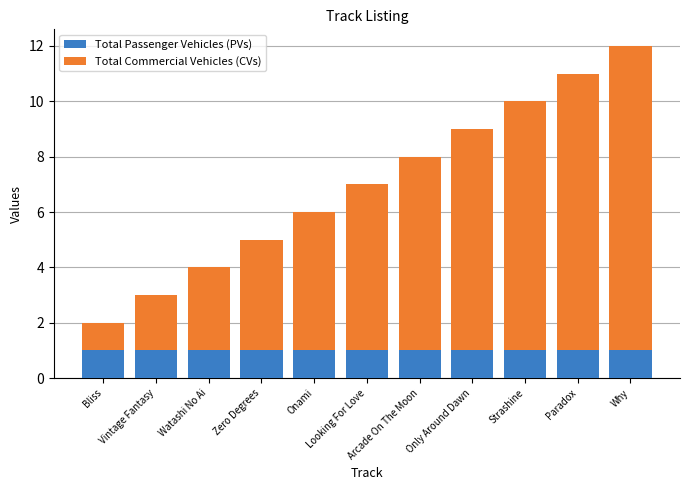

What is the approximate value of Total Passenger Vehicles (PVs) at Only Around Dawn?

1